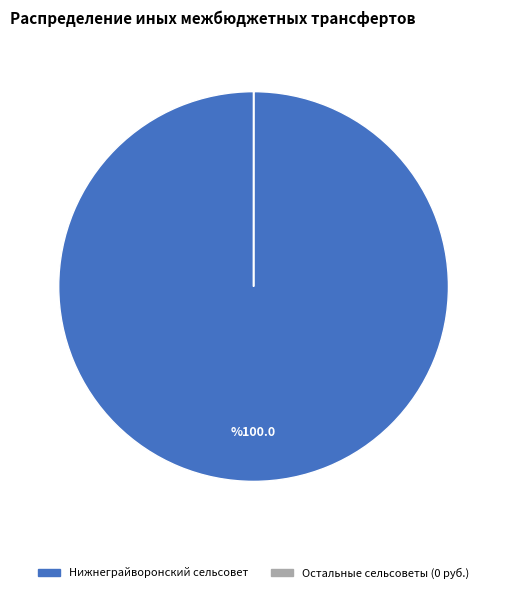

Is there a majority slice in this chart?

Yes